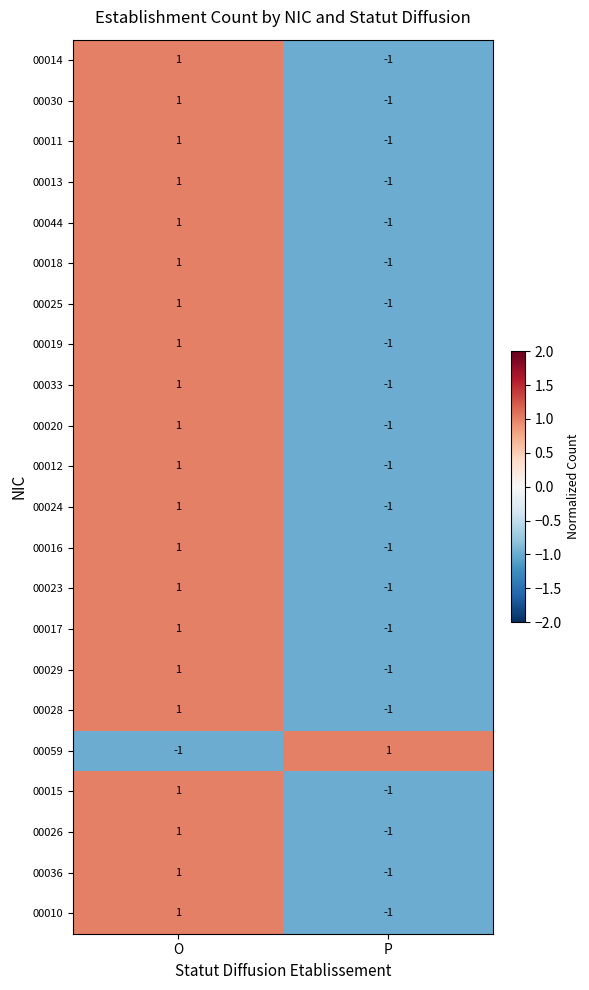

How many distinct data groups are displayed?

22